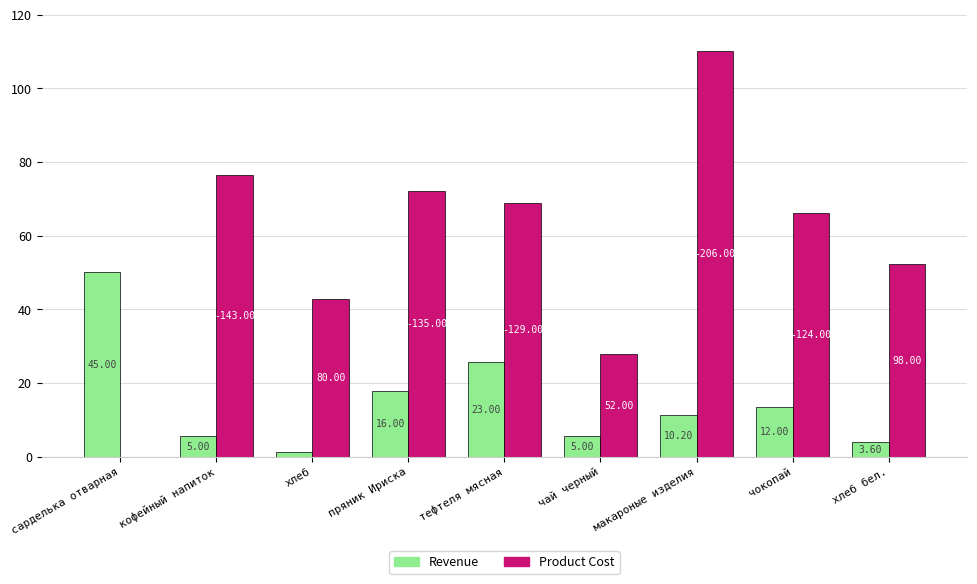

Where is Revenue nearest to the value 25?

тефтеля мясная